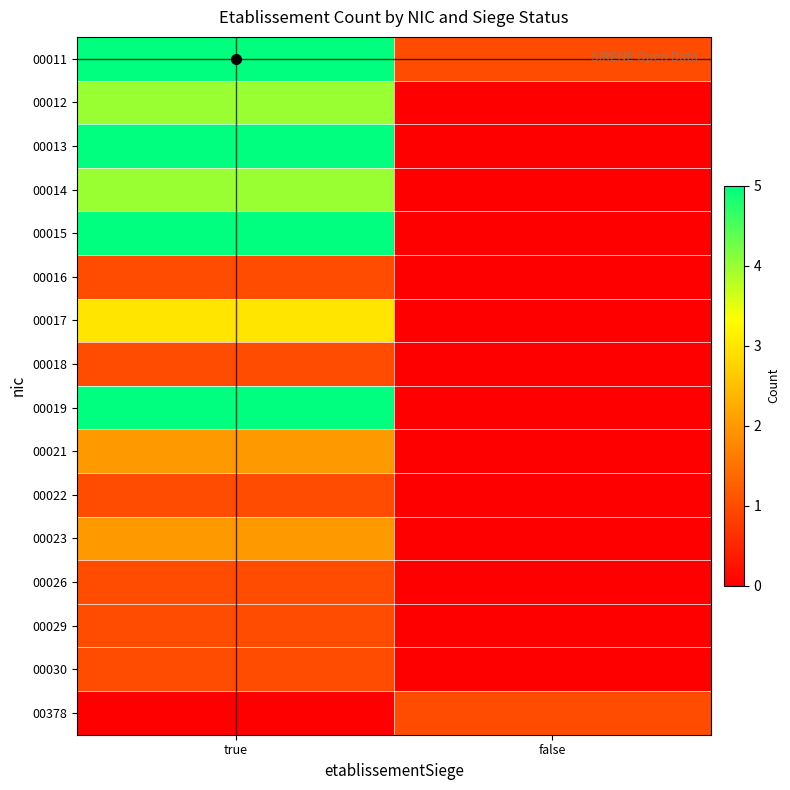

Reading right to left, extract all data points from this chart.

00011: false=1	true=5
00012: false=0	true=4
00013: false=0	true=5
00014: false=0	true=4
00015: false=0	true=5
00016: false=0	true=1
00017: false=0	true=3
00018: false=0	true=1
00019: false=0	true=5
00021: false=0	true=2
00022: false=0	true=1
00023: false=0	true=2
00026: false=0	true=1
00029: false=0	true=1
00030: false=0	true=1
00378: false=1	true=0